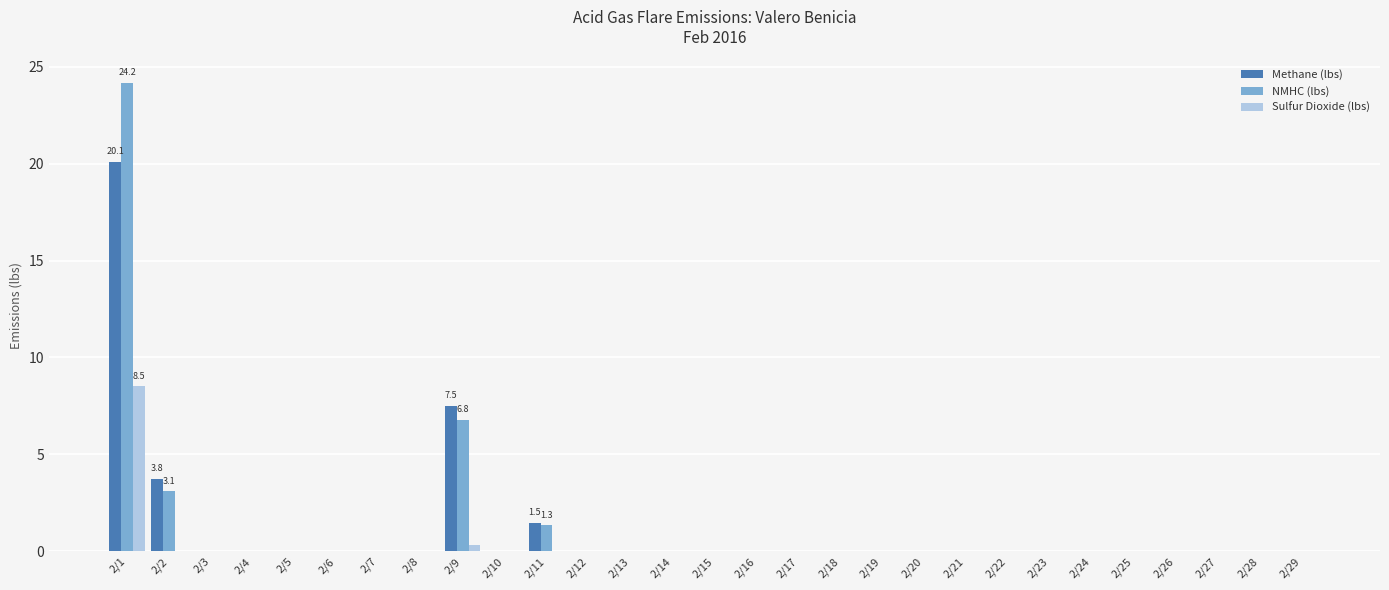

At which label does NMHC (lbs) reach its peak?

2/1